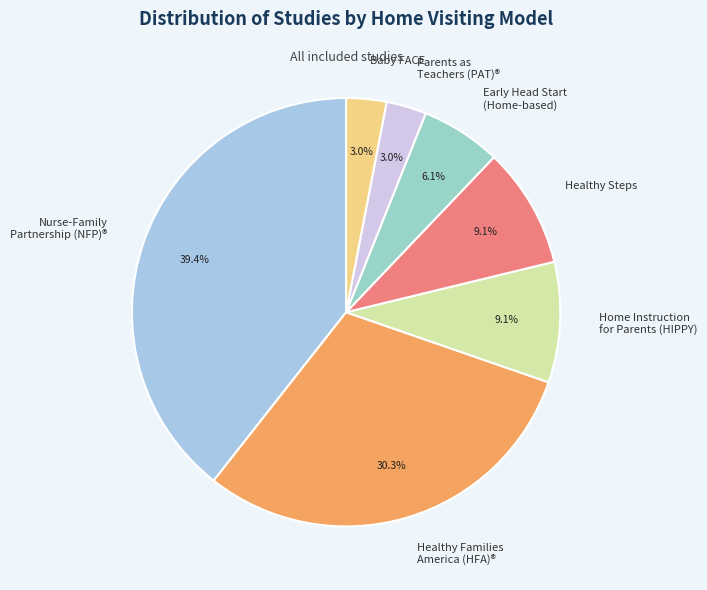

What percentage do Nurse-Family Partnership (NFP)® and Parents as Teachers (PAT)® together represent?

42.4%